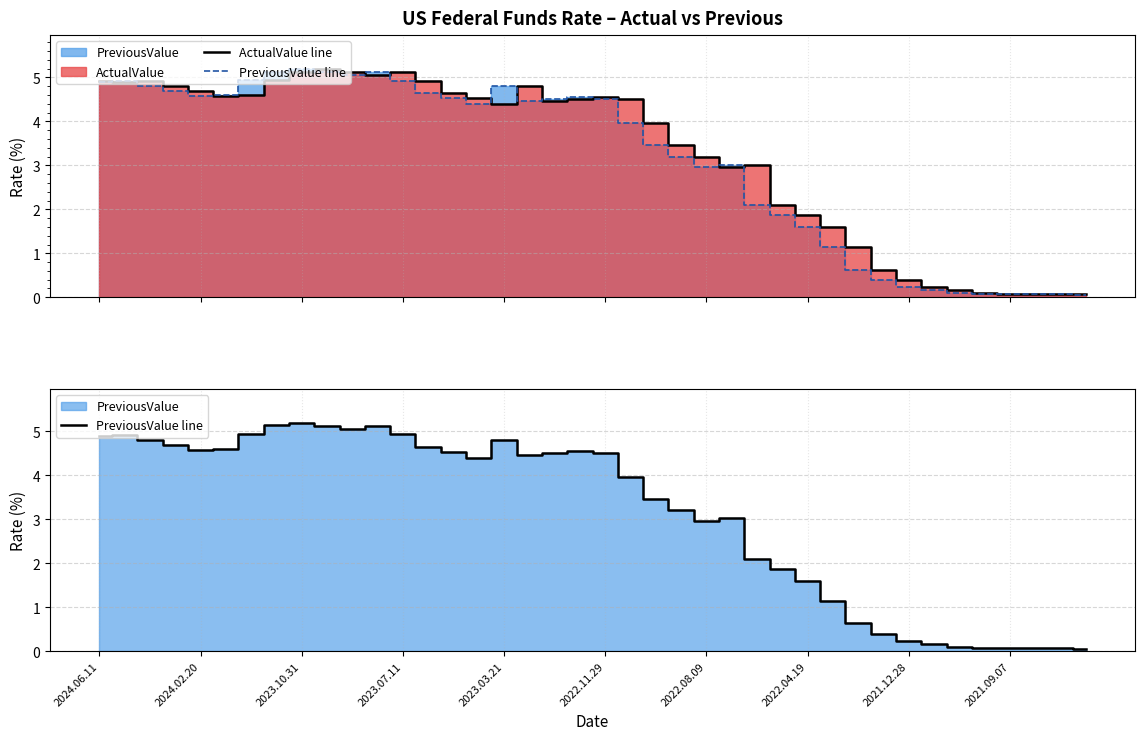

Which series has the largest total across all categories?

ActualValue line